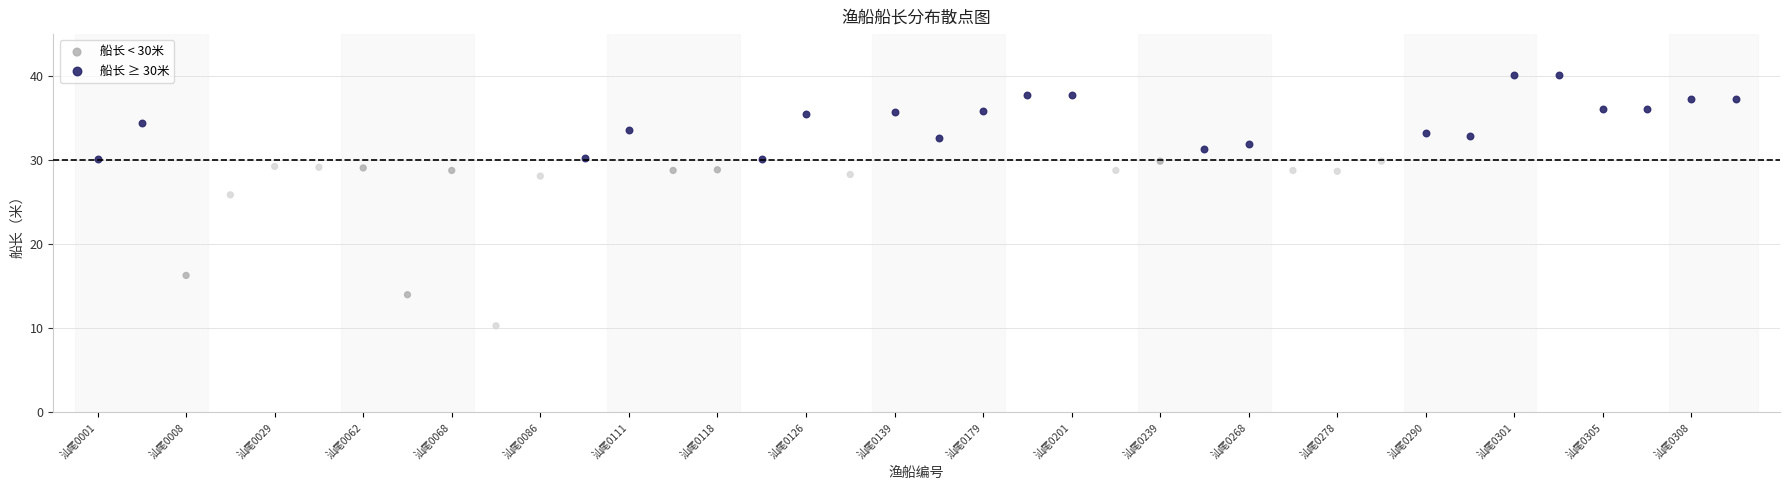

Which series contains the highest Y value?

船长 ≥ 30米